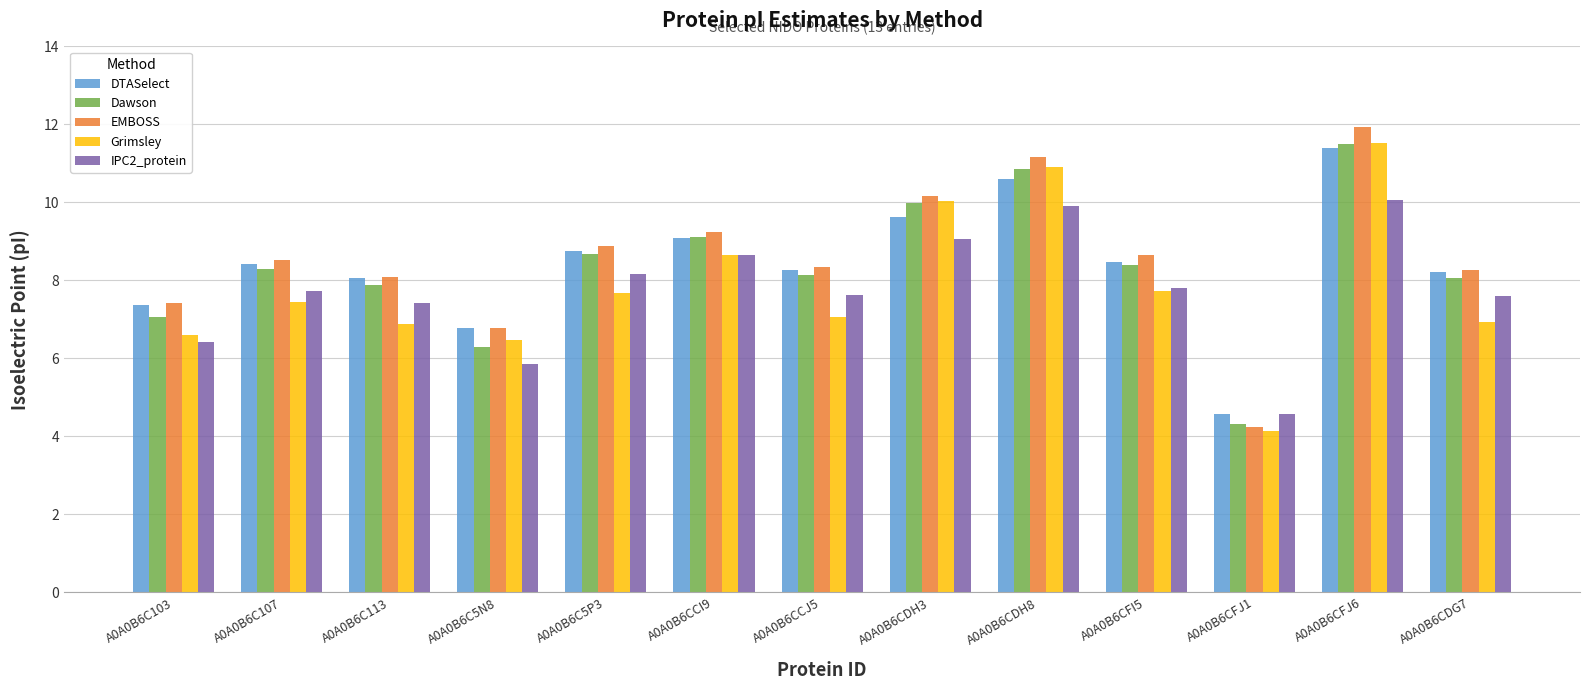

What is the maximum value shown in the chart?

11.9